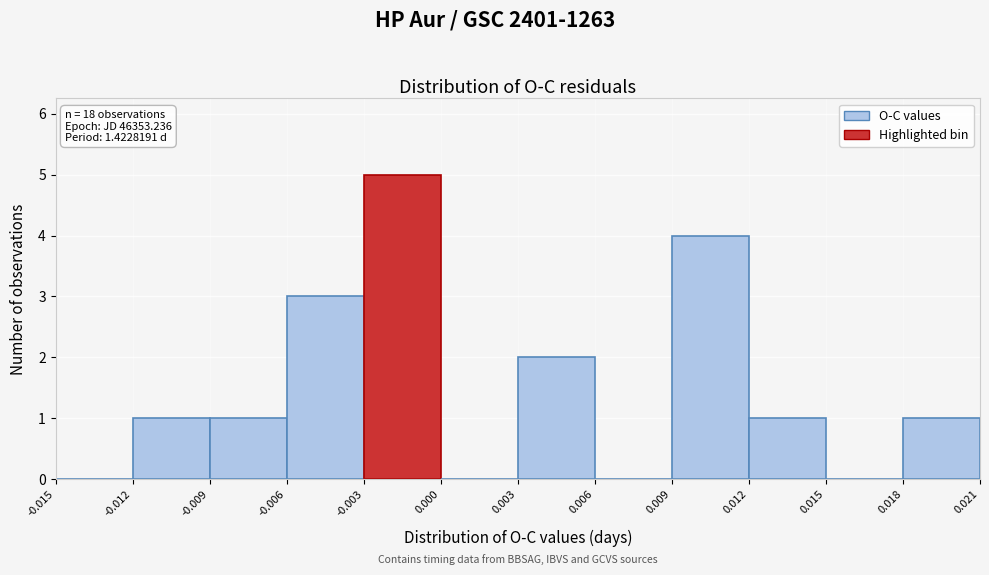

Over which range of the x-axis is the bar tallest?

-0.003 to 0.000